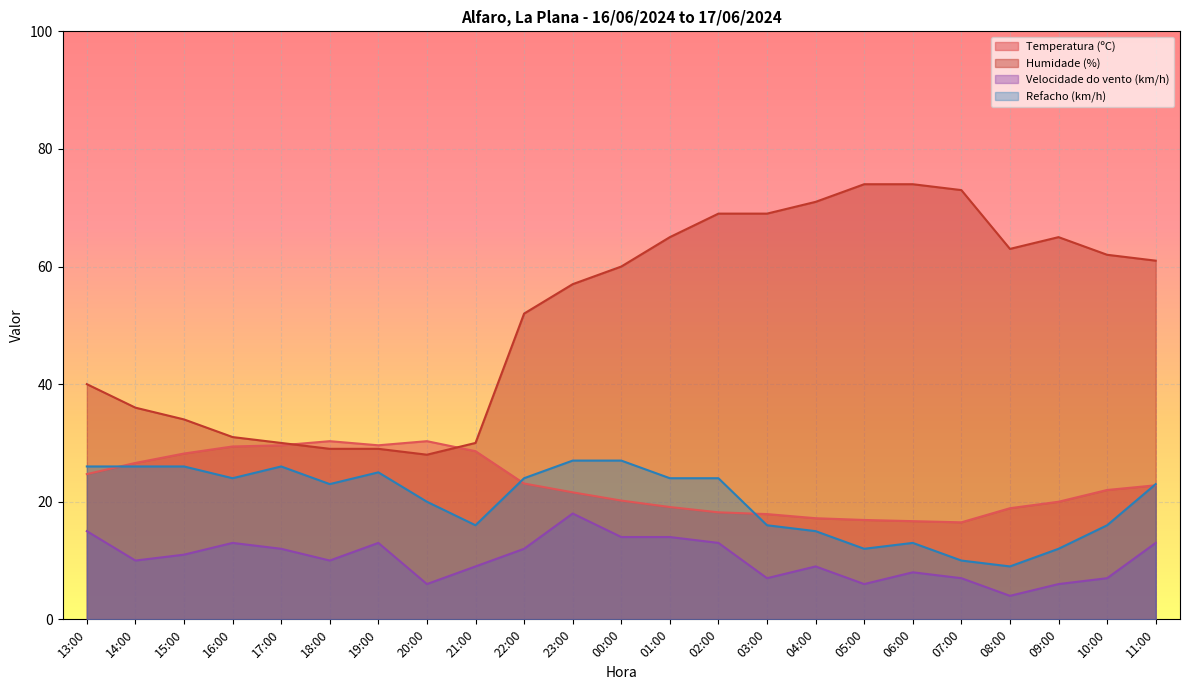

Reading left to right, extract all data points from this chart.

Temperatura (ºC): 13:00=24.7	14:00=26.6	15:00=28.2	16:00=29.4	17:00=29.6	18:00=30.3	19:00=29.6	20:00=30.3	21:00=28.6	22:00=23.1	23:00=21.6	00:00=20.2	01:00=19.1	02:00=18.2	03:00=17.9	04:00=17.2	05:00=16.9	06:00=16.7	07:00=16.5	08:00=18.9	09:00=20.0	10:00=22.0	11:00=22.8
Humidade (%): 13:00=40.0	14:00=36.0	15:00=34.0	16:00=31.0	17:00=30.0	18:00=29.0	19:00=29.0	20:00=28.0	21:00=30.0	22:00=52.0	23:00=57.0	00:00=60.0	01:00=65.0	02:00=69.0	03:00=69.0	04:00=71.0	05:00=74.0	06:00=74.0	07:00=73.0	08:00=63.0	09:00=65.0	10:00=62.0	11:00=61.0
Velocidade do vento (km/h): 13:00=15.0	14:00=10.0	15:00=11.0	16:00=13.0	17:00=12.0	18:00=10.0	19:00=13.0	20:00=6.0	21:00=9.0	22:00=12.0	23:00=18.0	00:00=14.0	01:00=14.0	02:00=13.0	03:00=7.0	04:00=9.0	05:00=6.0	06:00=8.0	07:00=7.0	08:00=4.0	09:00=6.0	10:00=7.0	11:00=13.0
Refacho (km/h): 13:00=26.0	14:00=26.0	15:00=26.0	16:00=24.0	17:00=26.0	18:00=23.0	19:00=25.0	20:00=20.0	21:00=16.0	22:00=24.0	23:00=27.0	00:00=27.0	01:00=24.0	02:00=24.0	03:00=16.0	04:00=15.0	05:00=12.0	06:00=13.0	07:00=10.0	08:00=9.0	09:00=12.0	10:00=16.0	11:00=23.0